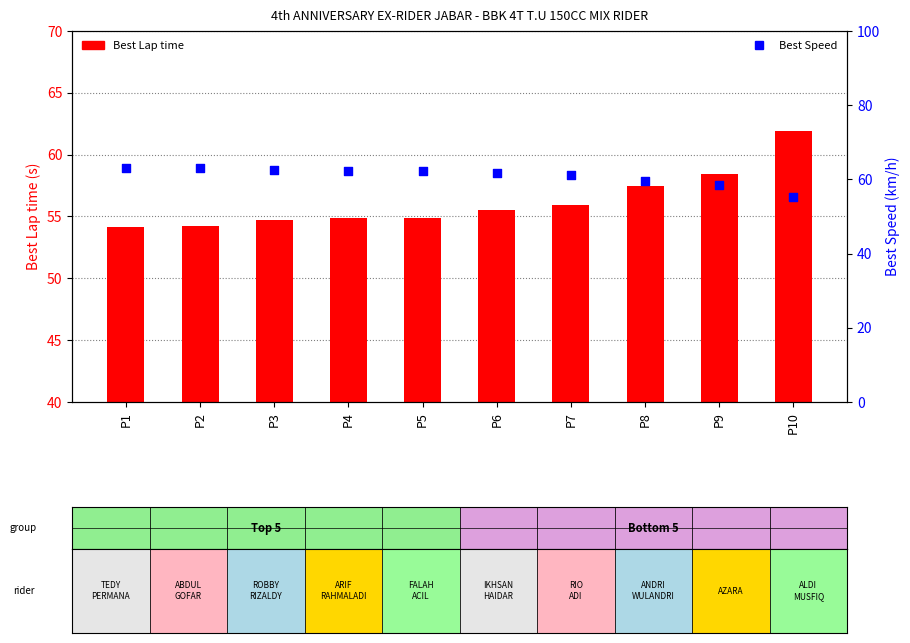

Which series contains the highest Y value?

Best Speed